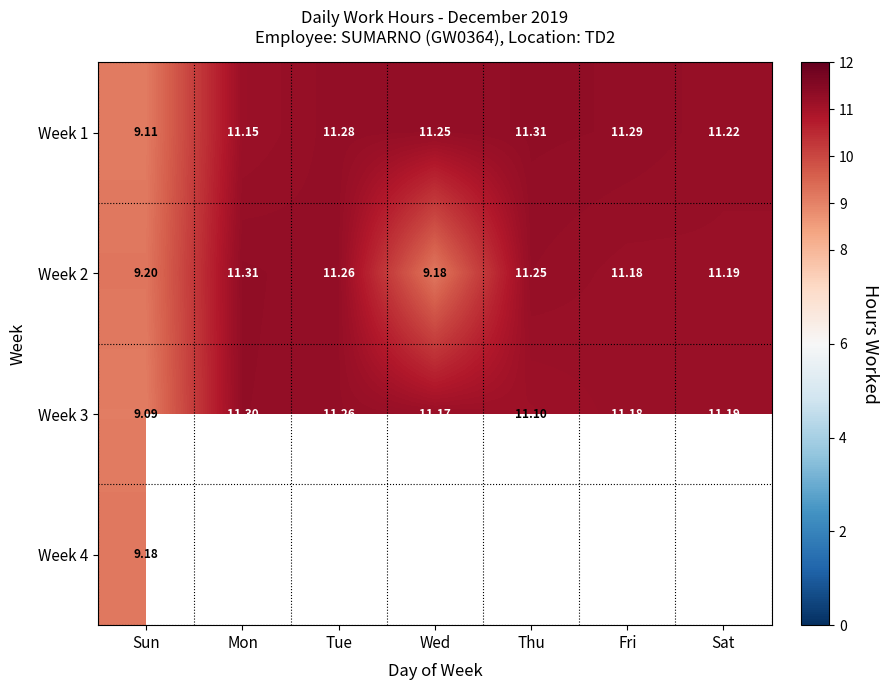

List the labels in order of Week 3 value, smallest first.

Sun, Thu, Wed, Fri, Sat, Tue, Mon